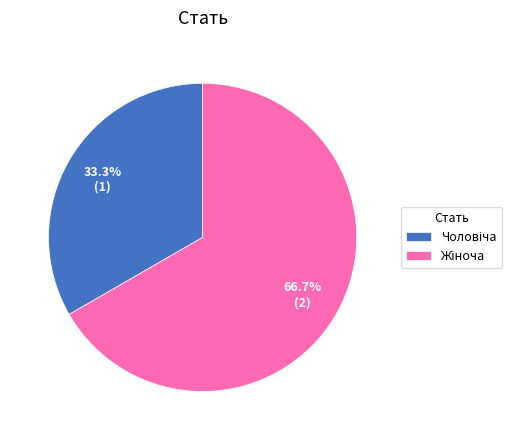

Is there a majority slice in this chart?

Yes